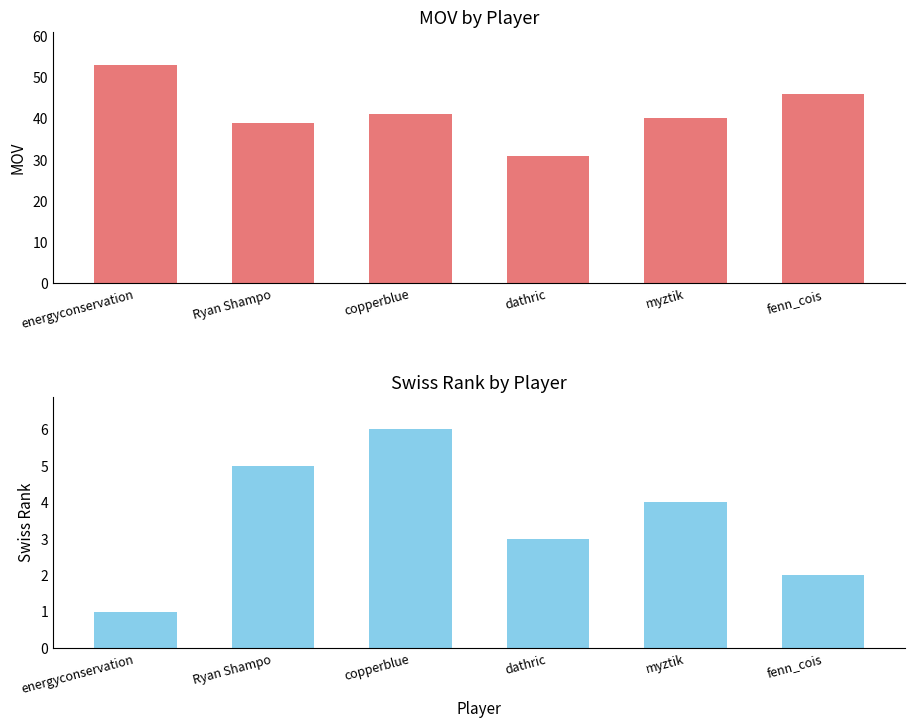

True or false: mov has a value of 31 at dathric.

True